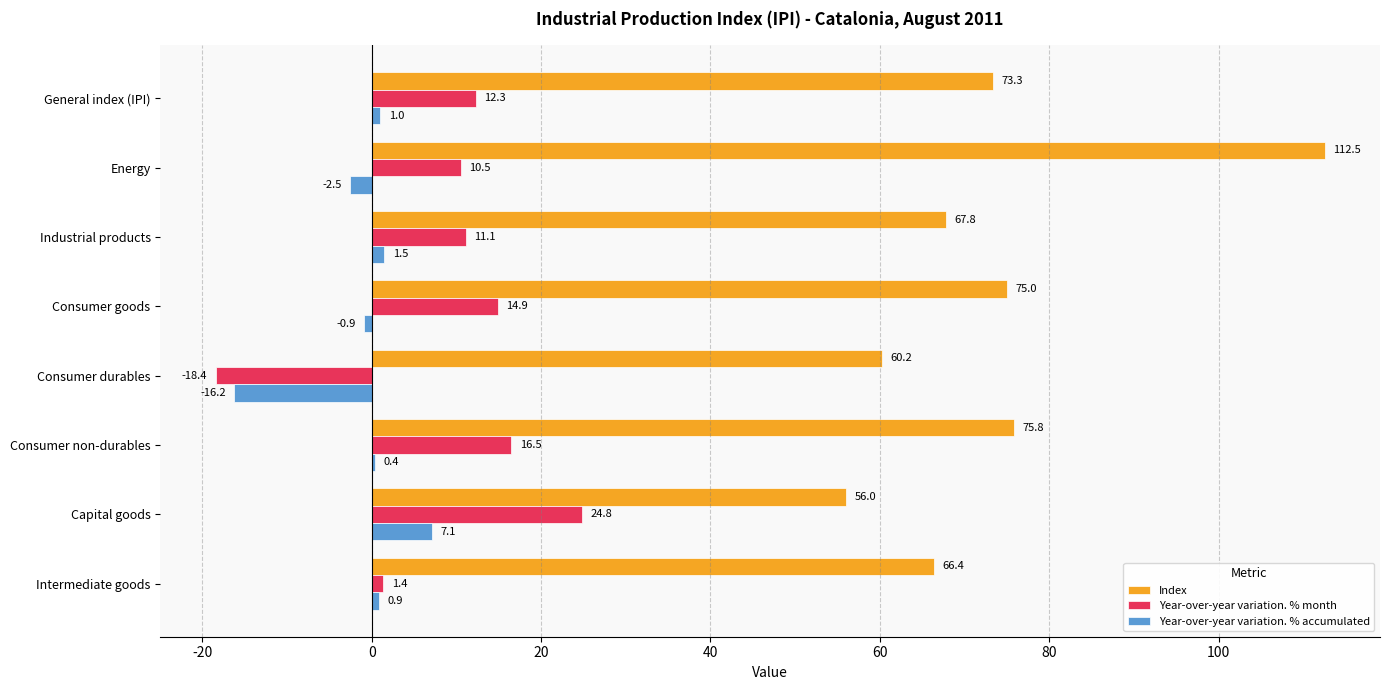

True or false: Index has a value of 73.3 at General index (IPI).

True